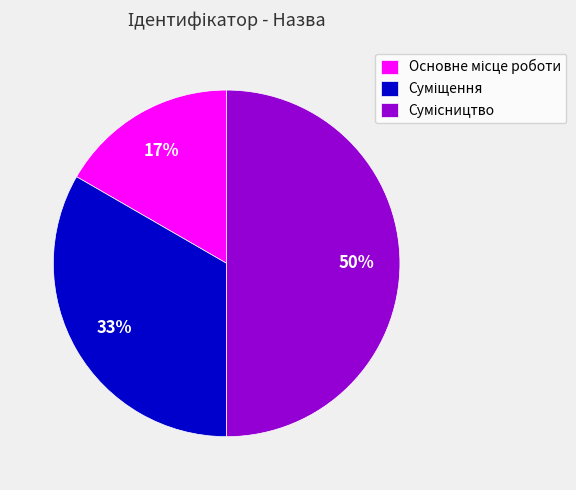

How many slices are in this pie chart?

3